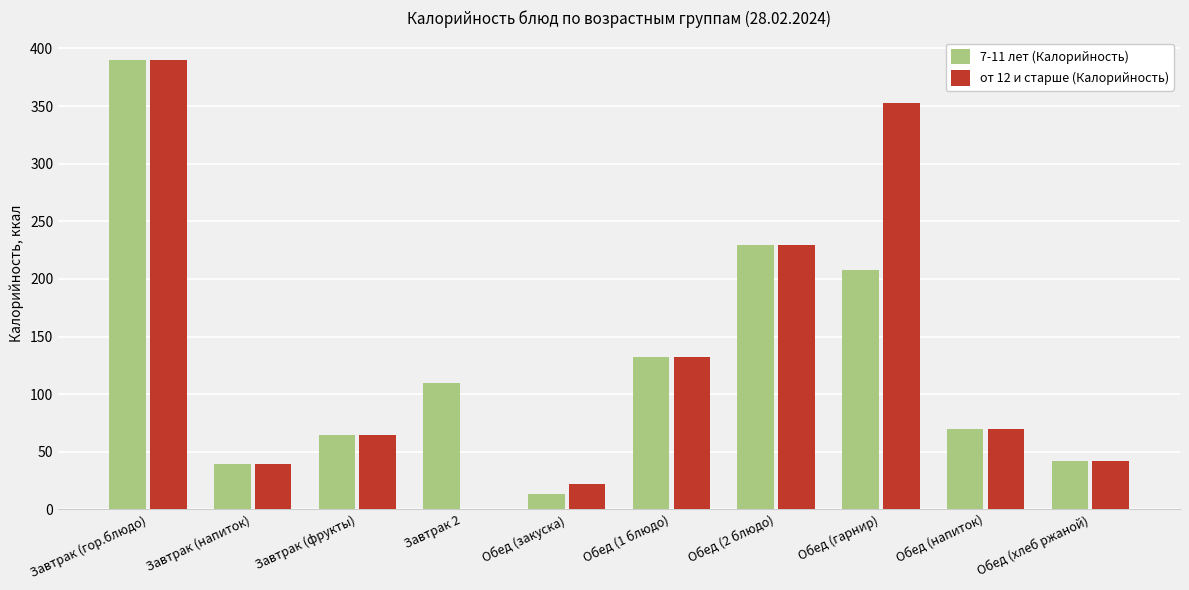

How many groups of bars are there?

10